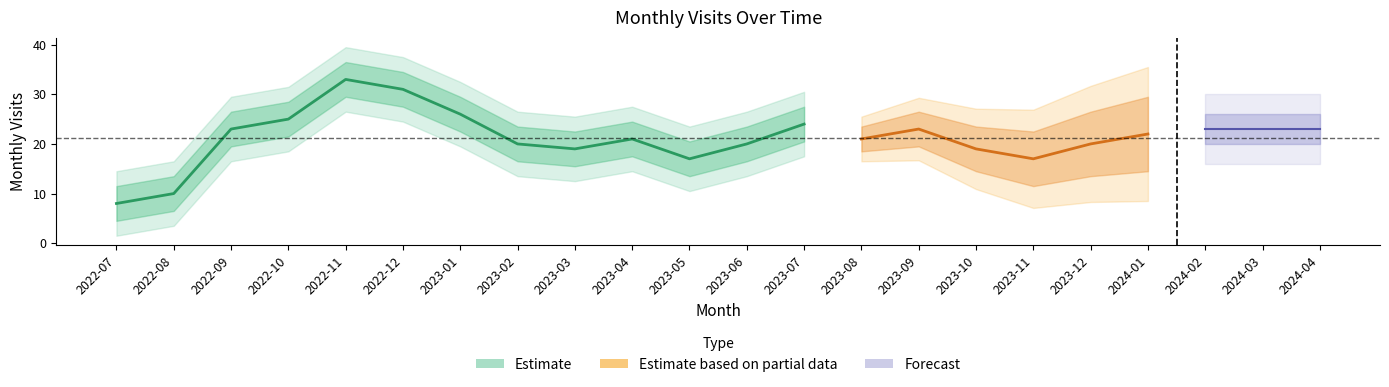

Reading left to right, what are all the values shown in this chart?

8	10	23	25	33	31	26	20	19	21	17	20	24	21	23	19	17	20	22	23	23	23